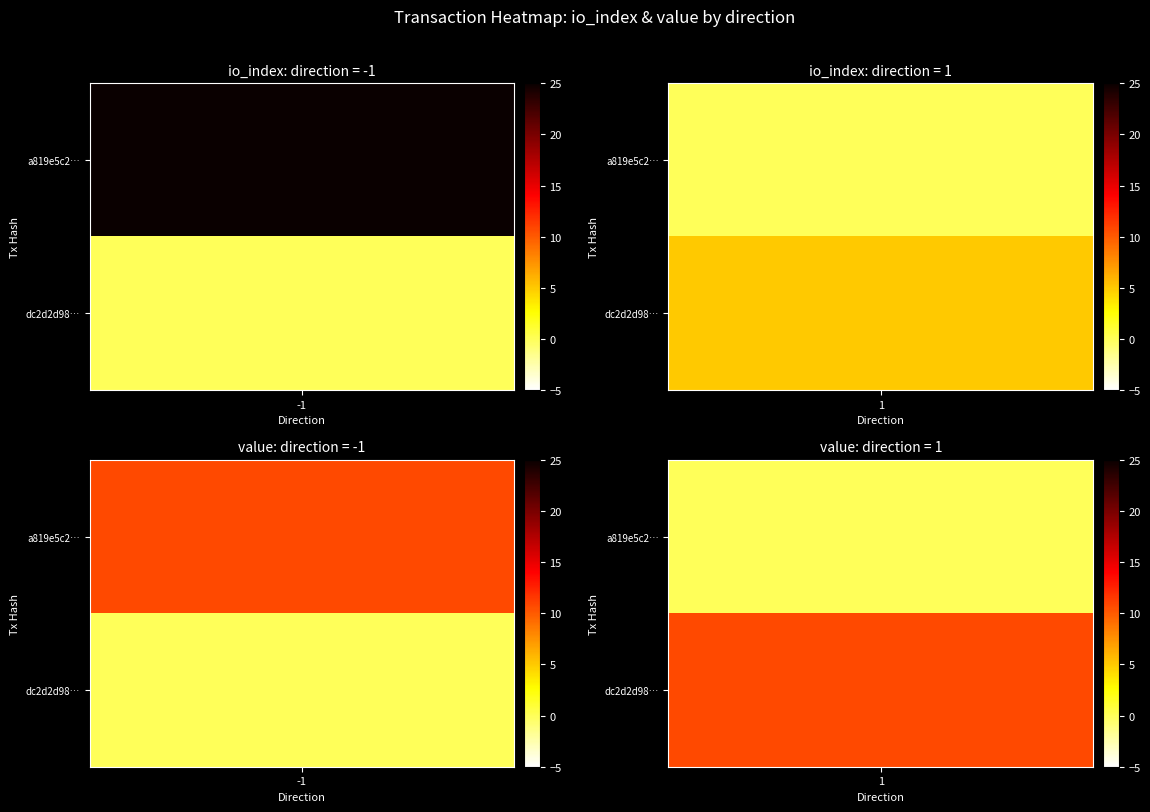

How many negative values does the a819e5c2f55e50302262386d2e6c9f51e400748 series have?

1